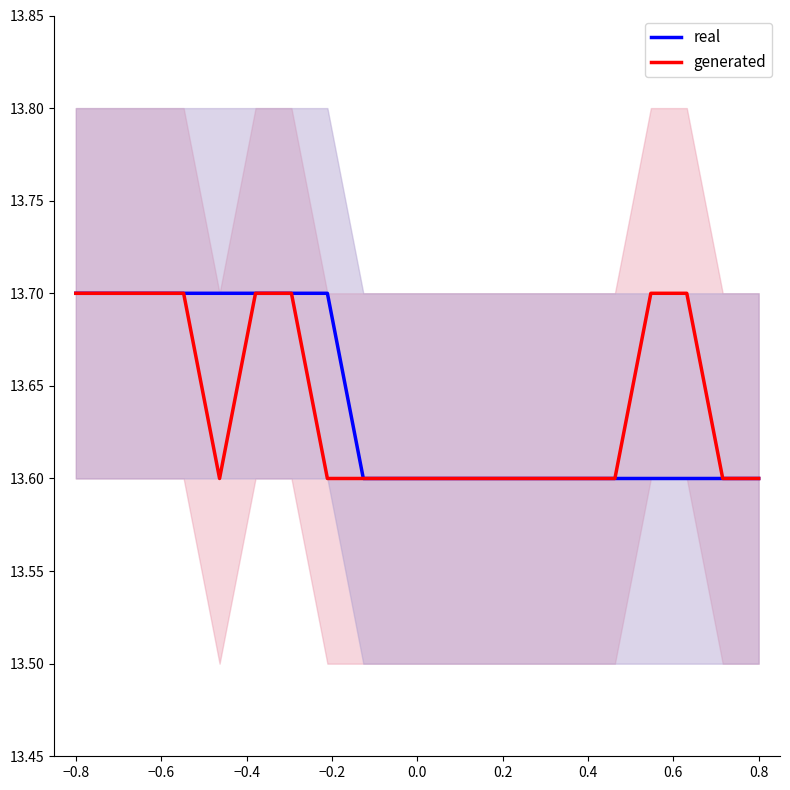

What is the lowest value of the generated series?

13.6